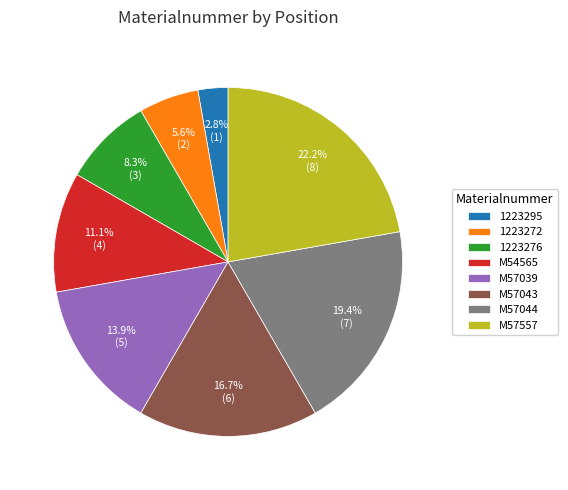

To the nearest percent, what is the combined percentage of 1223276 and M57557?

31%